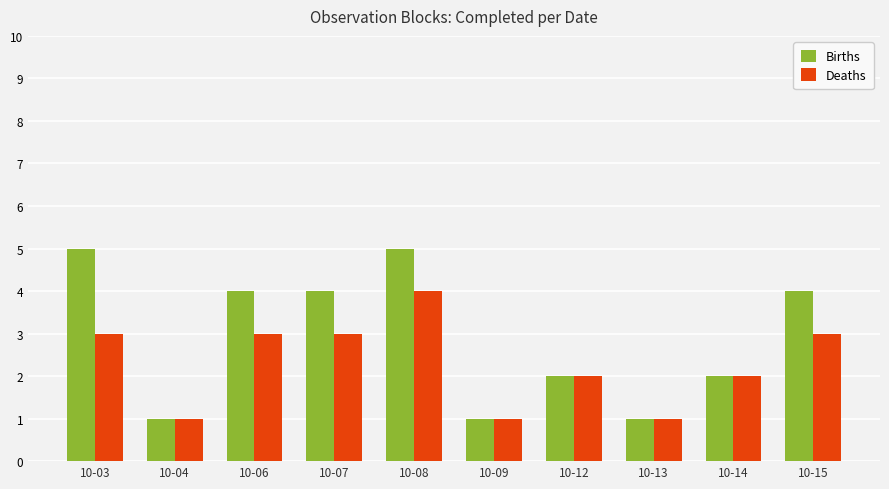

At 10-03, list the series in order from smallest to largest.

Deaths, Births